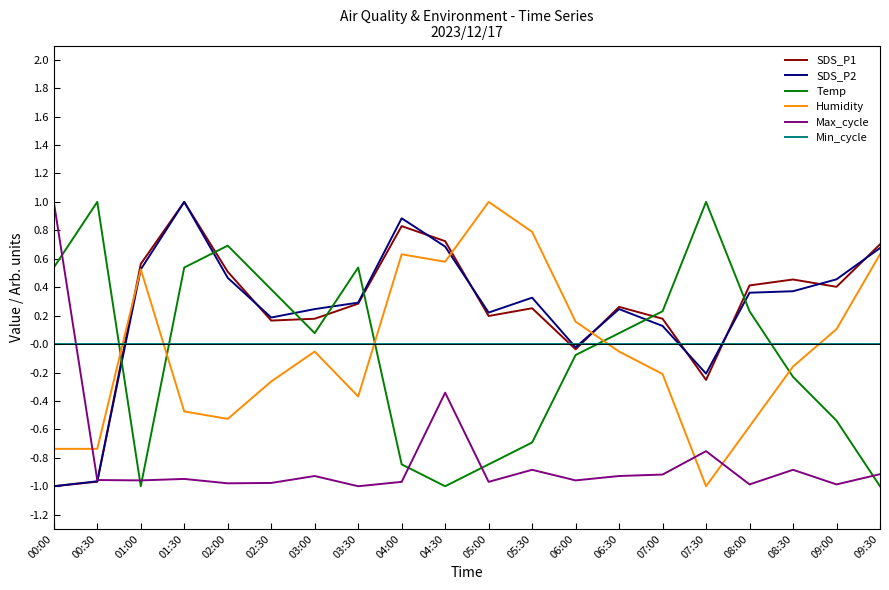

Is this an area chart (filled region under the line)?

No